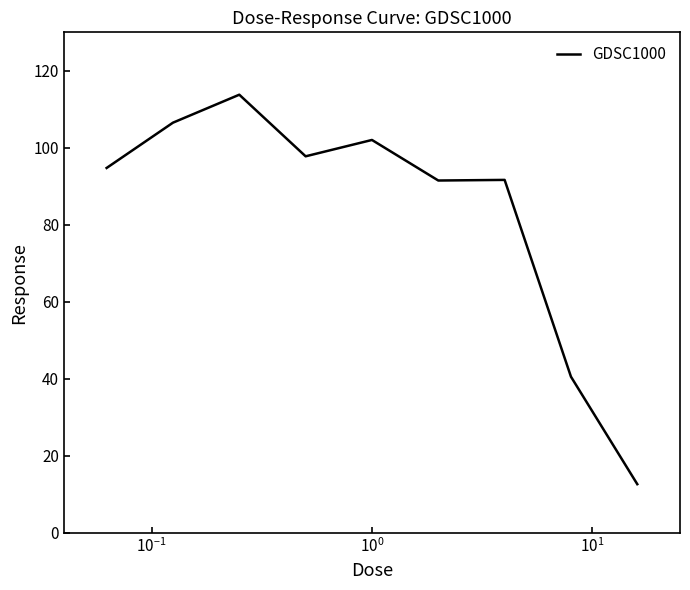

What is the minimum value shown in the chart?

12.6